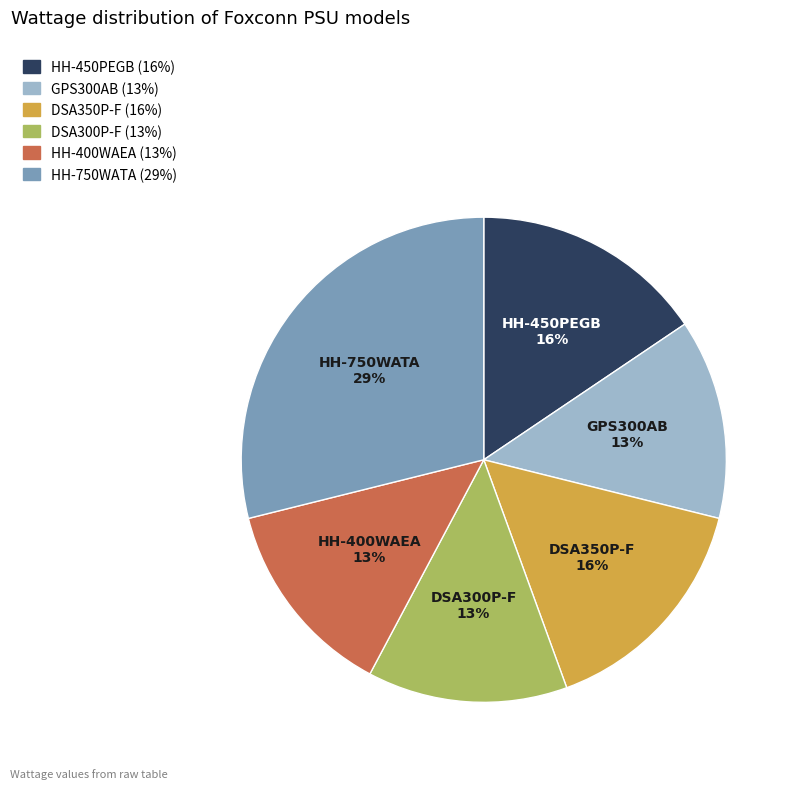

Between HH-450PEGB and DSA300P-F, which is larger?

HH-450PEGB